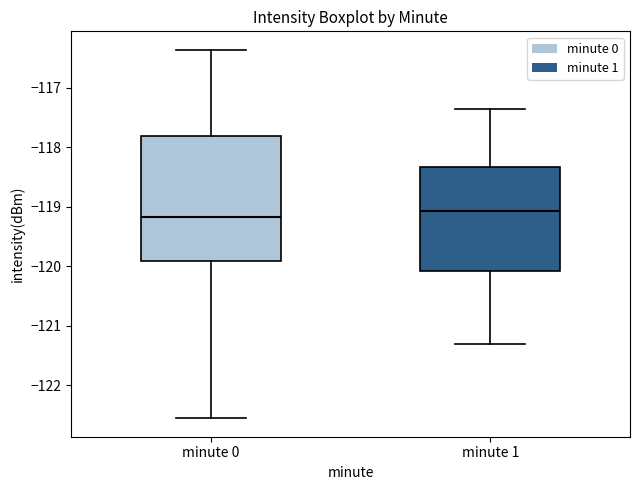

Which box is the tallest, from its lower edge to its upper edge?

minute 0